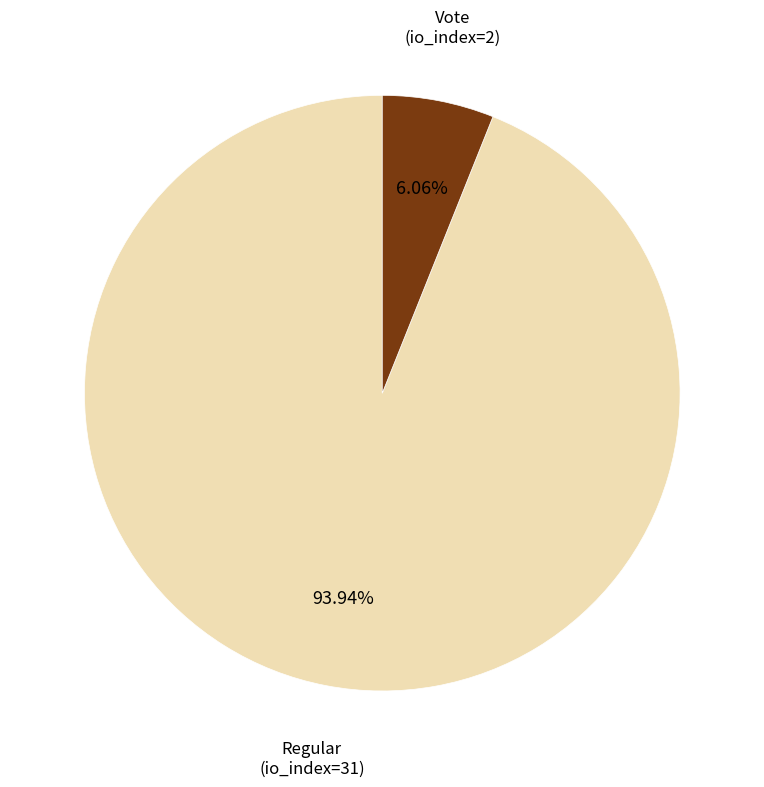

Combined, do Regular (io_index=31) and Vote (io_index=2) account for over 50%?

Yes